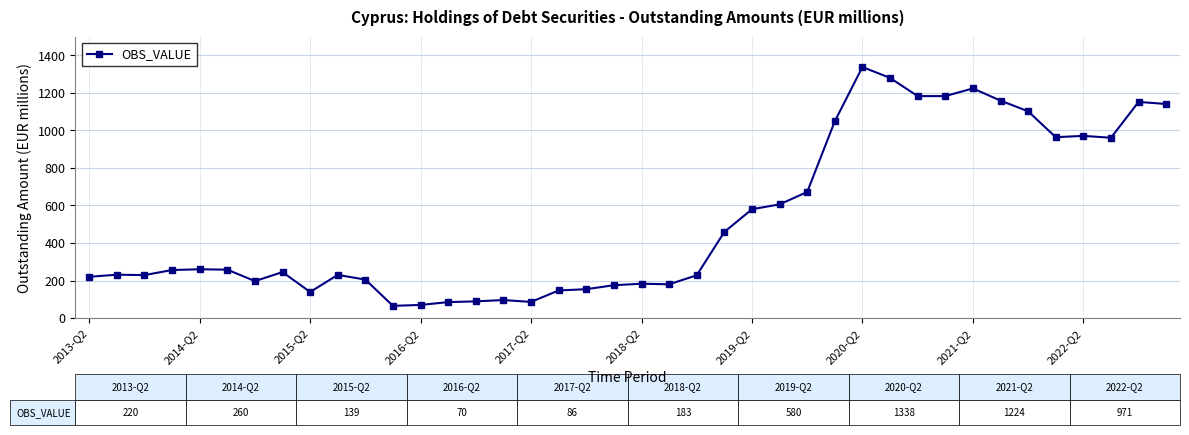

True or false: the data has more than 0 interior local peaks.

True